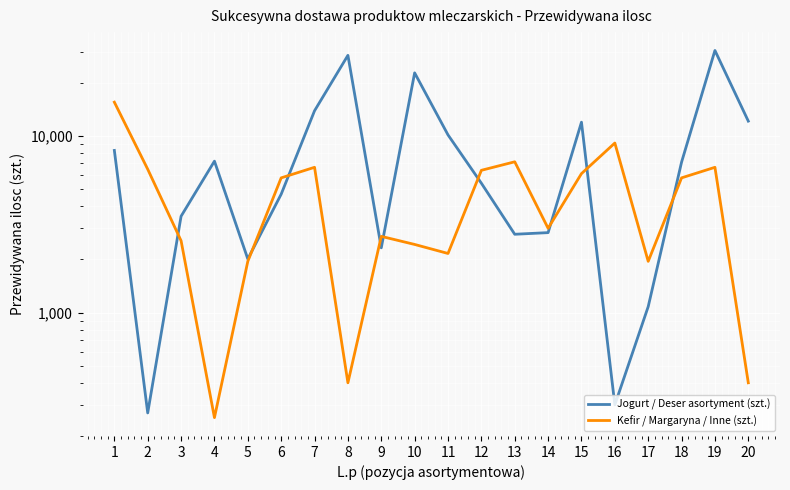

Which category has the highest value in the Jogurt / Deser asortyment (szt.) series?

19